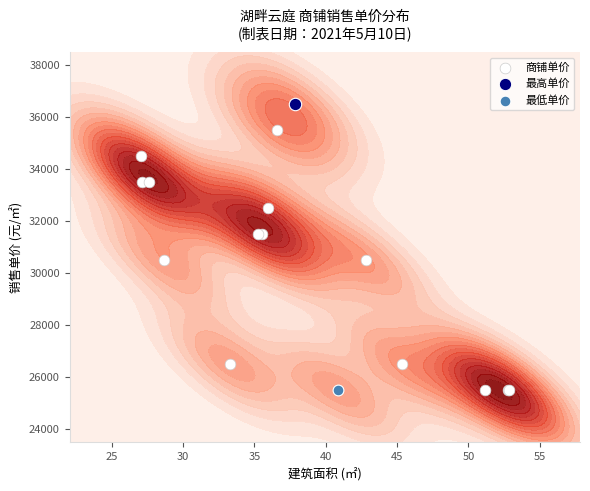

What is the maximum value shown in the chart?

36500